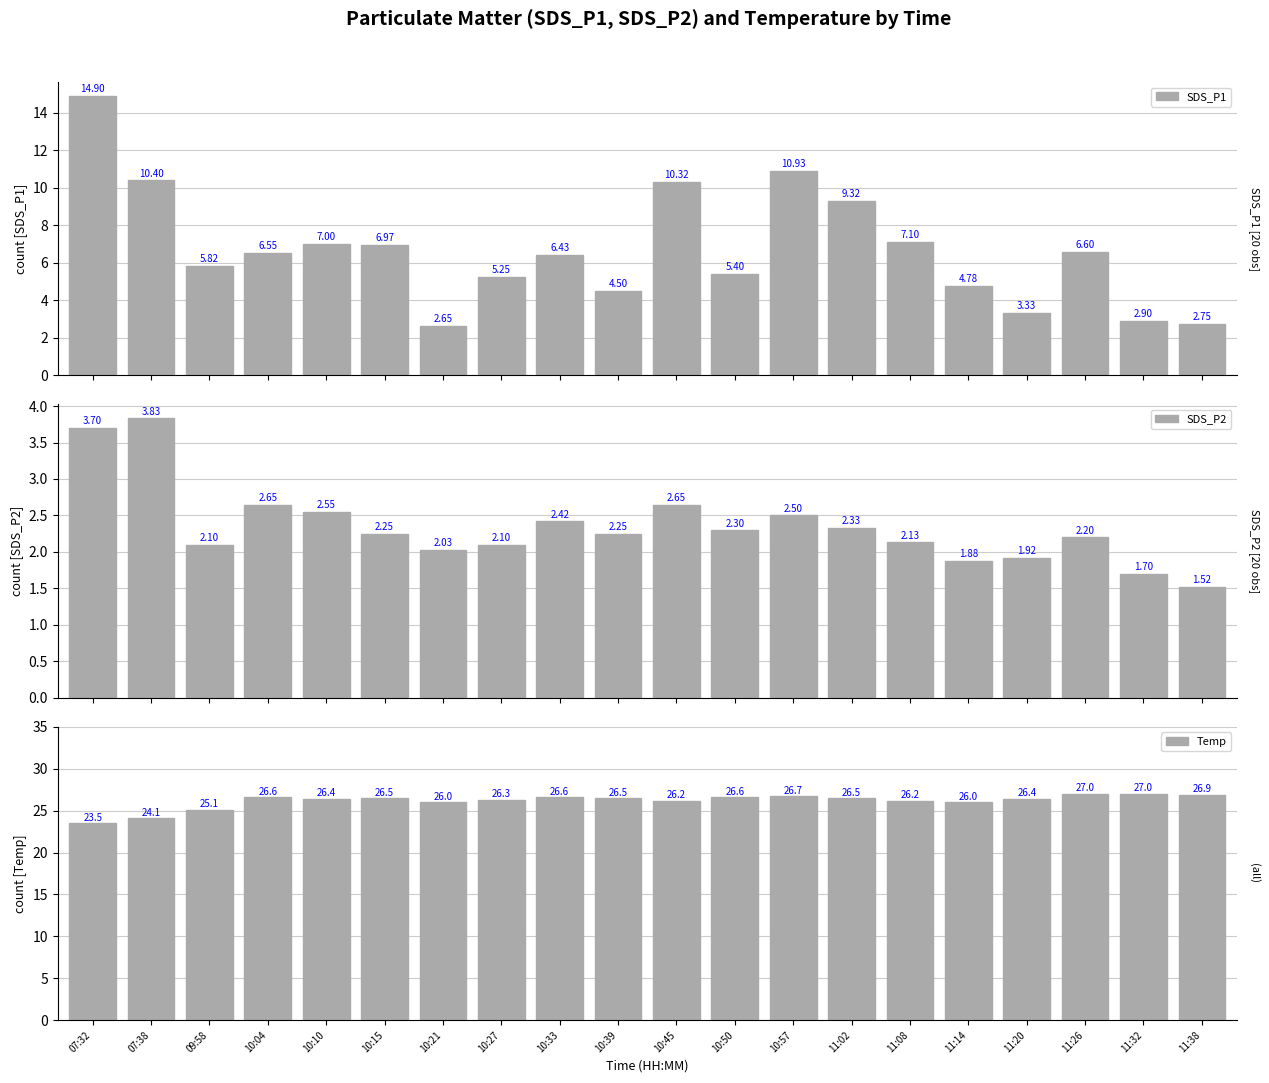

Reading left to right, what are all the values shown in this chart?

SDS_P1: 07:32=14.9	07:38=10.4	09:58=5.8	10:04=6.5	10:10=7.0	10:15=7.0	10:21=2.6	10:27=5.2	10:33=6.4	10:39=4.5	10:45=10.3	10:50=5.4	10:57=10.9	11:02=9.3	11:08=7.1	11:14=4.8	11:20=3.3	11:26=6.6	11:32=2.9	11:38=2.8
SDS_P2: 07:32=3.7	07:38=3.8	09:58=2.1	10:04=2.6	10:10=2.5	10:15=2.2	10:21=2.0	10:27=2.1	10:33=2.4	10:39=2.2	10:45=2.6	10:50=2.3	10:57=2.5	11:02=2.3	11:08=2.1	11:14=1.9	11:20=1.9	11:26=2.2	11:32=1.7	11:38=1.5
Temp: 07:32=23.5	07:38=24.1	09:58=25.1	10:04=26.6	10:10=26.4	10:15=26.5	10:21=26.0	10:27=26.3	10:33=26.6	10:39=26.5	10:45=26.2	10:50=26.6	10:57=26.7	11:02=26.5	11:08=26.2	11:14=26.0	11:20=26.4	11:26=27.0	11:32=27.0	11:38=26.9